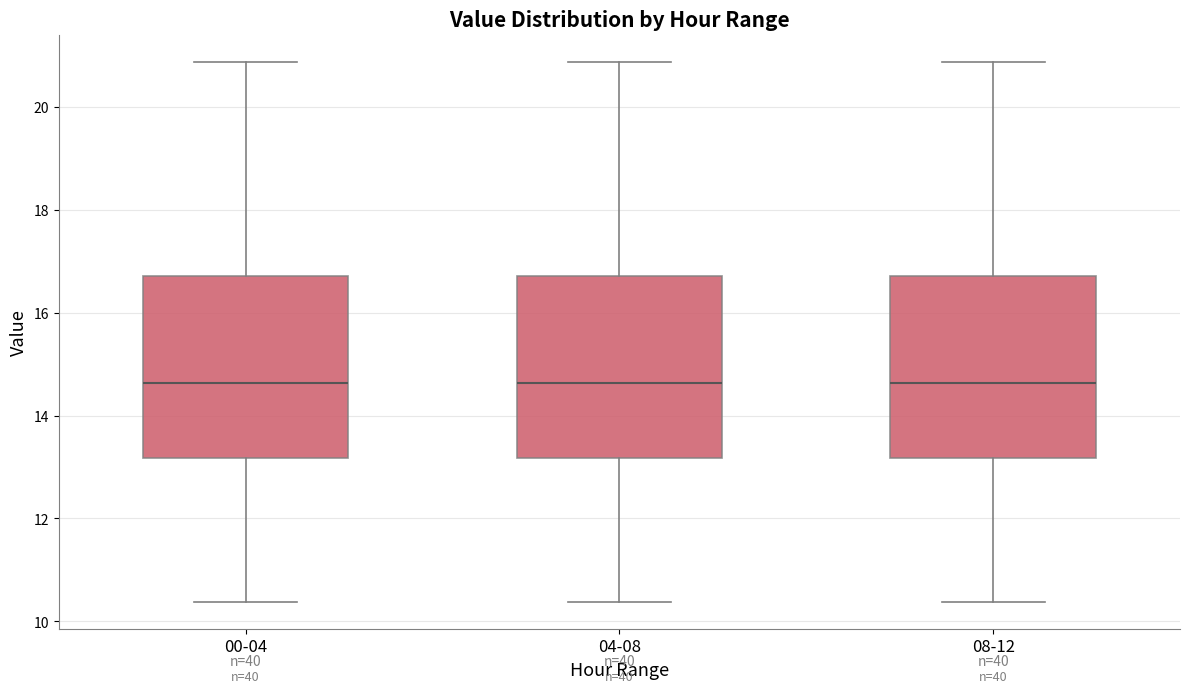

Where does the median line of the box for 00-04 sit on the y-axis? The values are not printed on the chart, so give them approximately, as read against the axis.

14.6